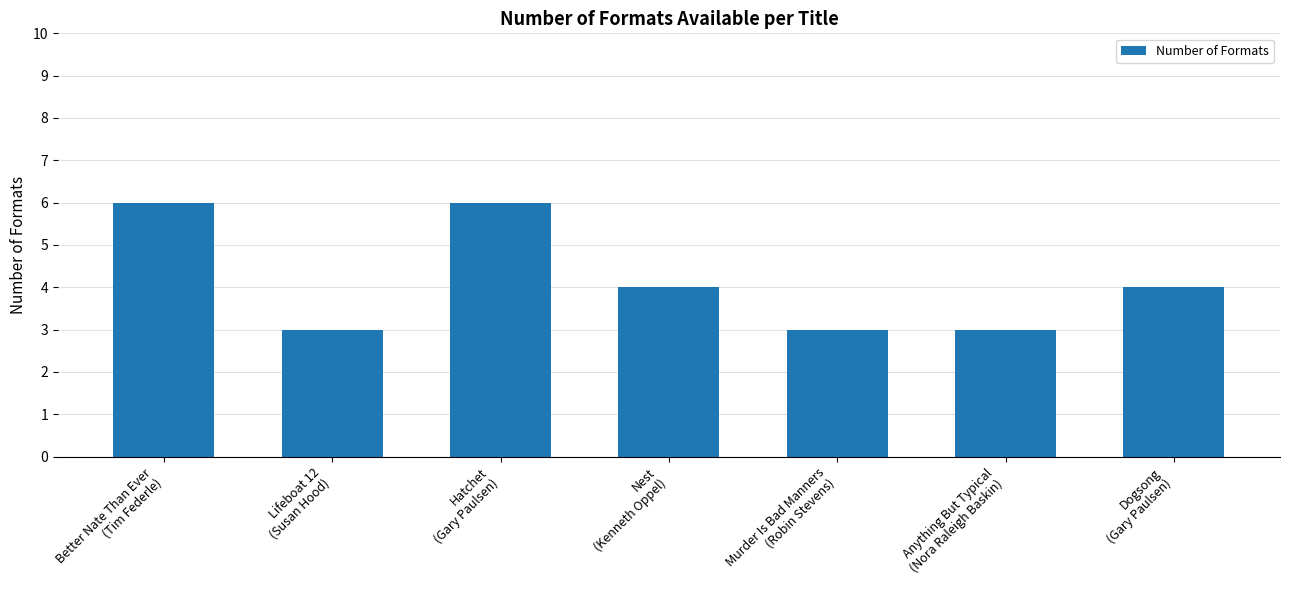

How many values are between 3 and 6?

7